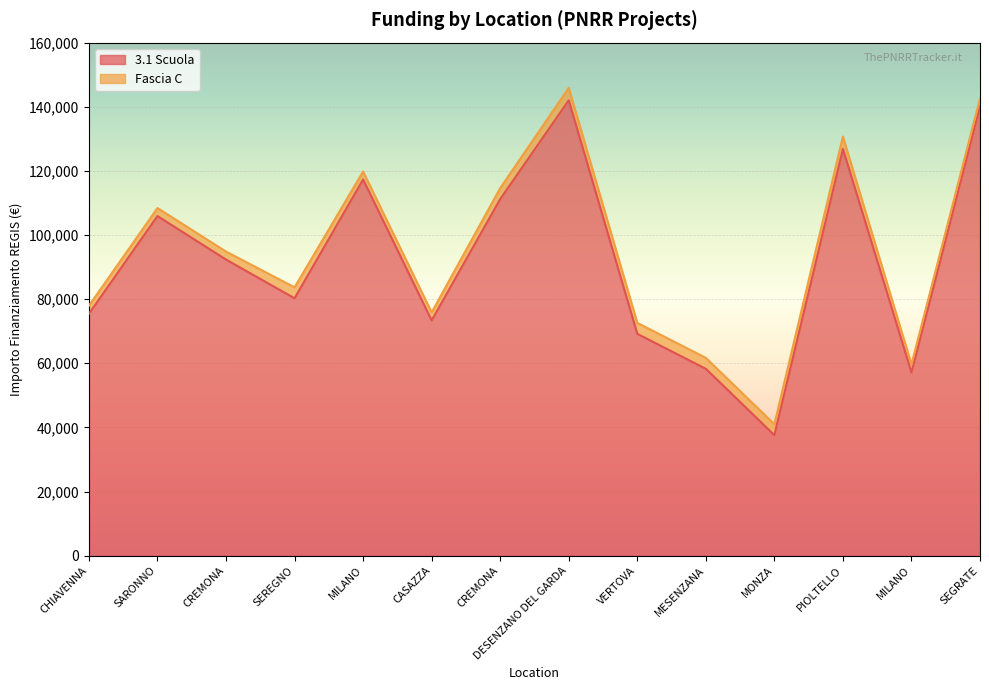

List the labels in order of value, largest first.

DESENZANO DEL GARDA, SEGRATE, PIOLTELLO, MILANO, CREMONA, SARONNO, CREMONA, SEREGNO, CHIAVENNA, CASAZZA, VERTOVA, MESENZANA, MILANO, MONZA